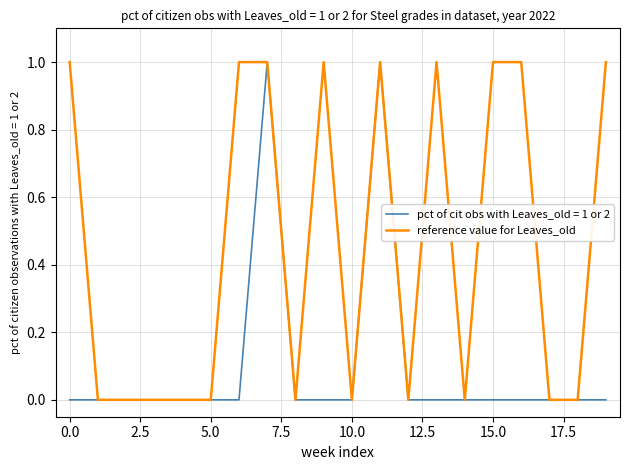

Which series has the largest total across all categories?

reference value for Leaves_old